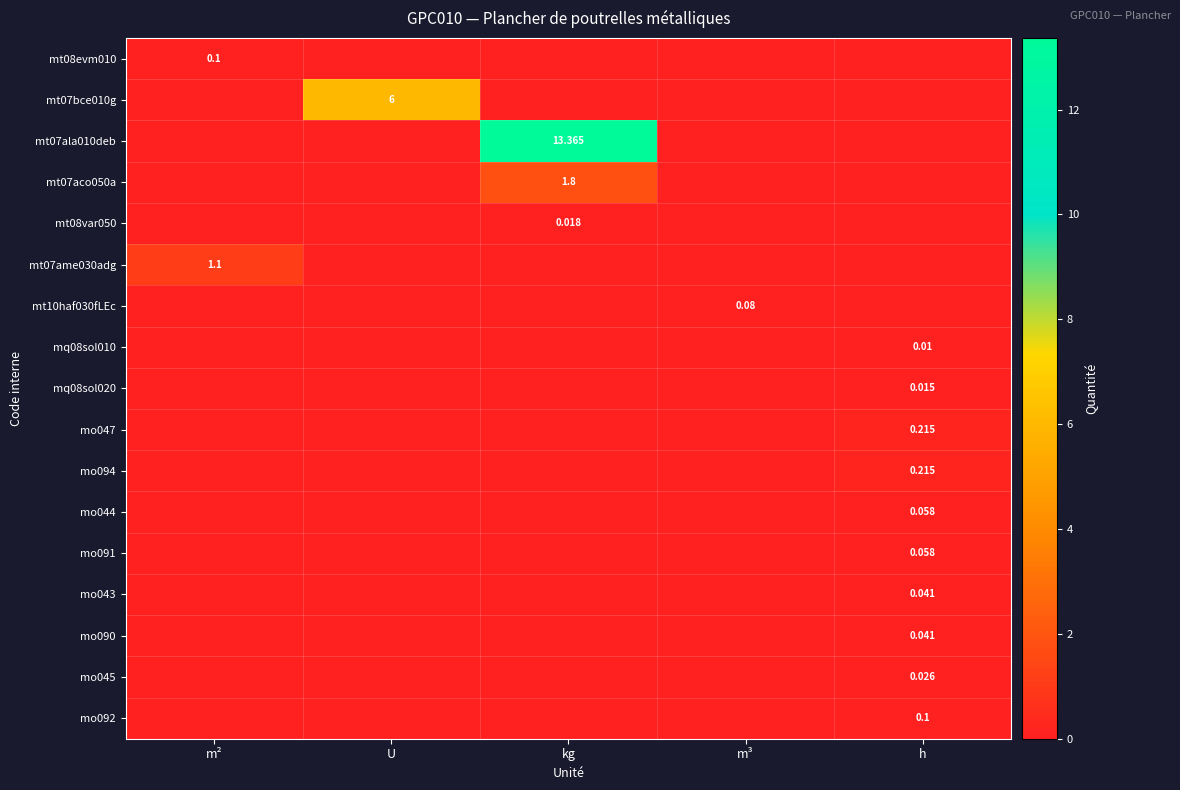

Which series has the widest spread of values?

mt07ala010deb